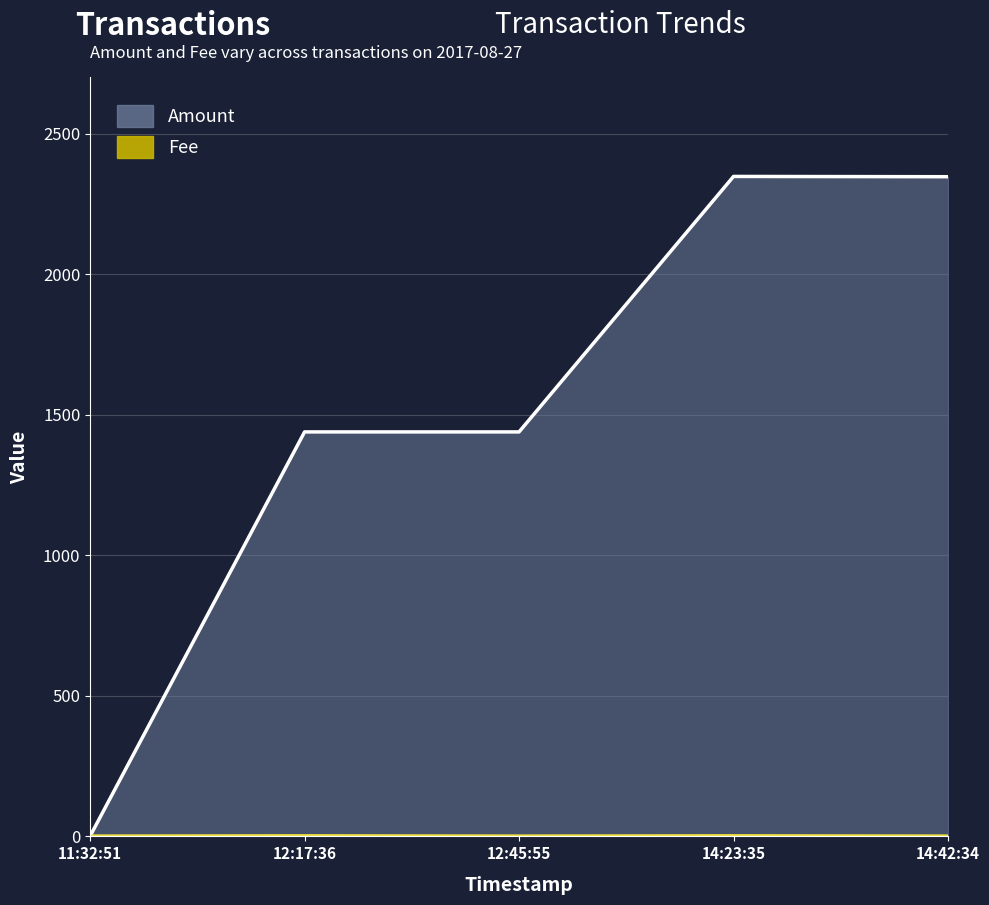

True or false: Fee and Amount cross at least once.

False